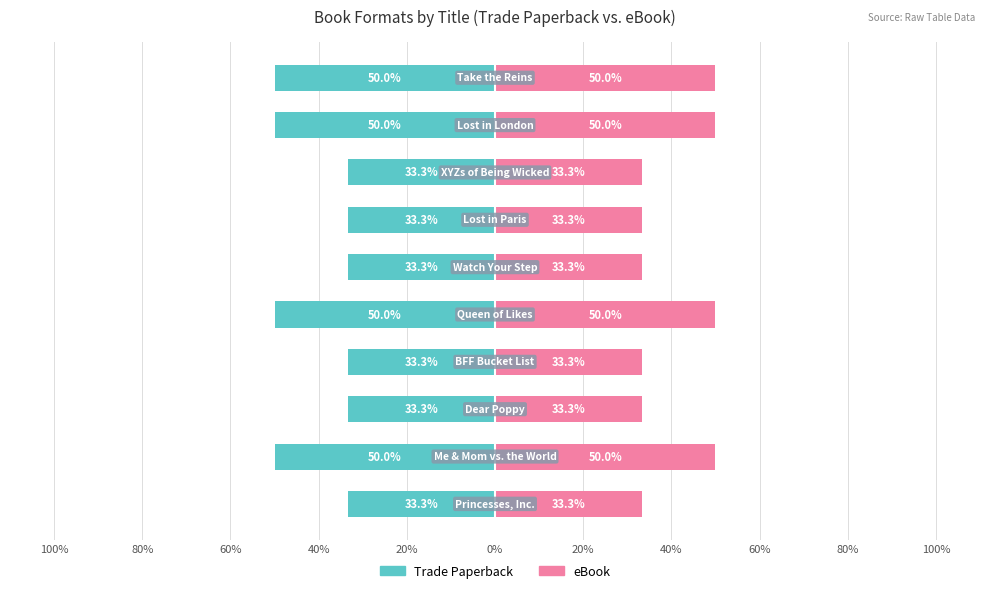

The value of Trade Paperback at 80% is -33.1. True or false?

False